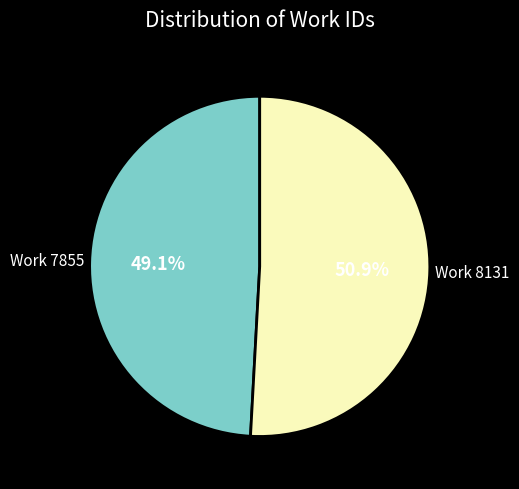

Which slice is the largest?

Work 8131